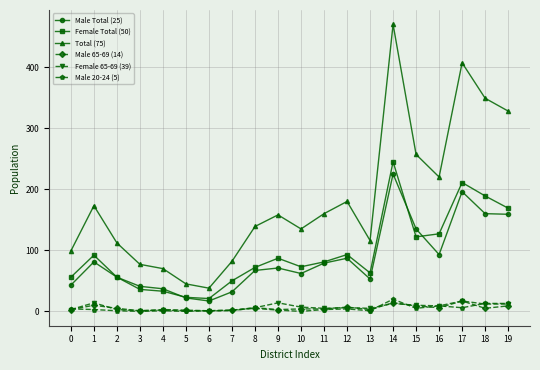

Where does the Male Total (25) series first go above 71?

1